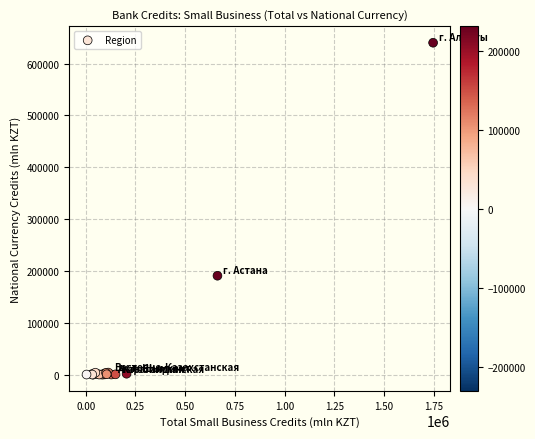

What Y value in the scatter plot is closest to 320070?

190611.1